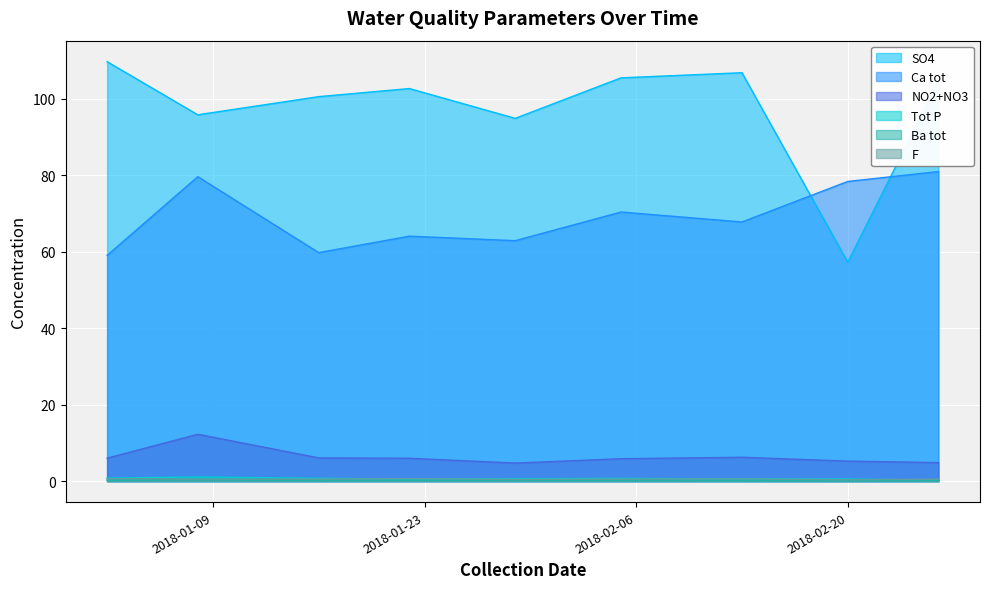

Between 2018-01-22 and 2018-01-08, which is larger?

2018-01-22